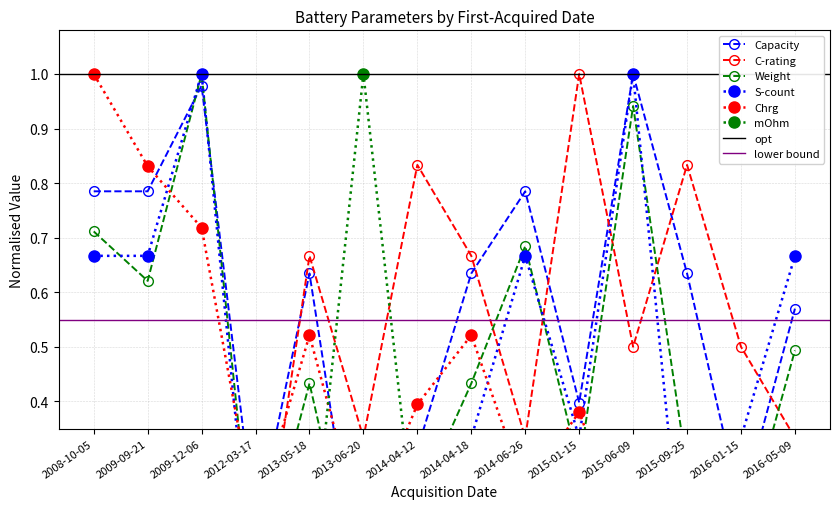

What is the sum of the Capacity values at 2014-06-26 and 2009-09-21?

1.6